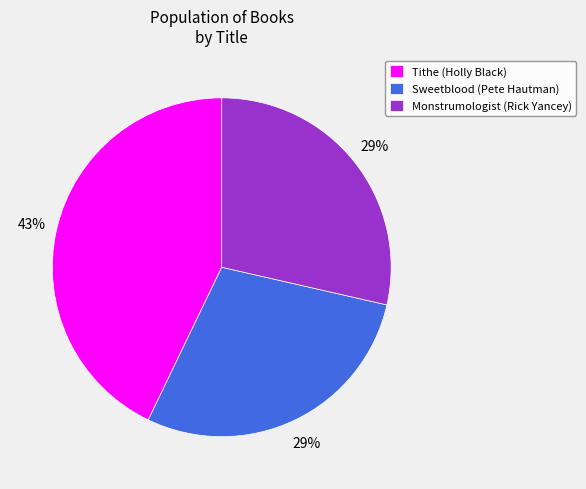

To the nearest percent, what is the difference between the largest and smallest slice percentages?

14%